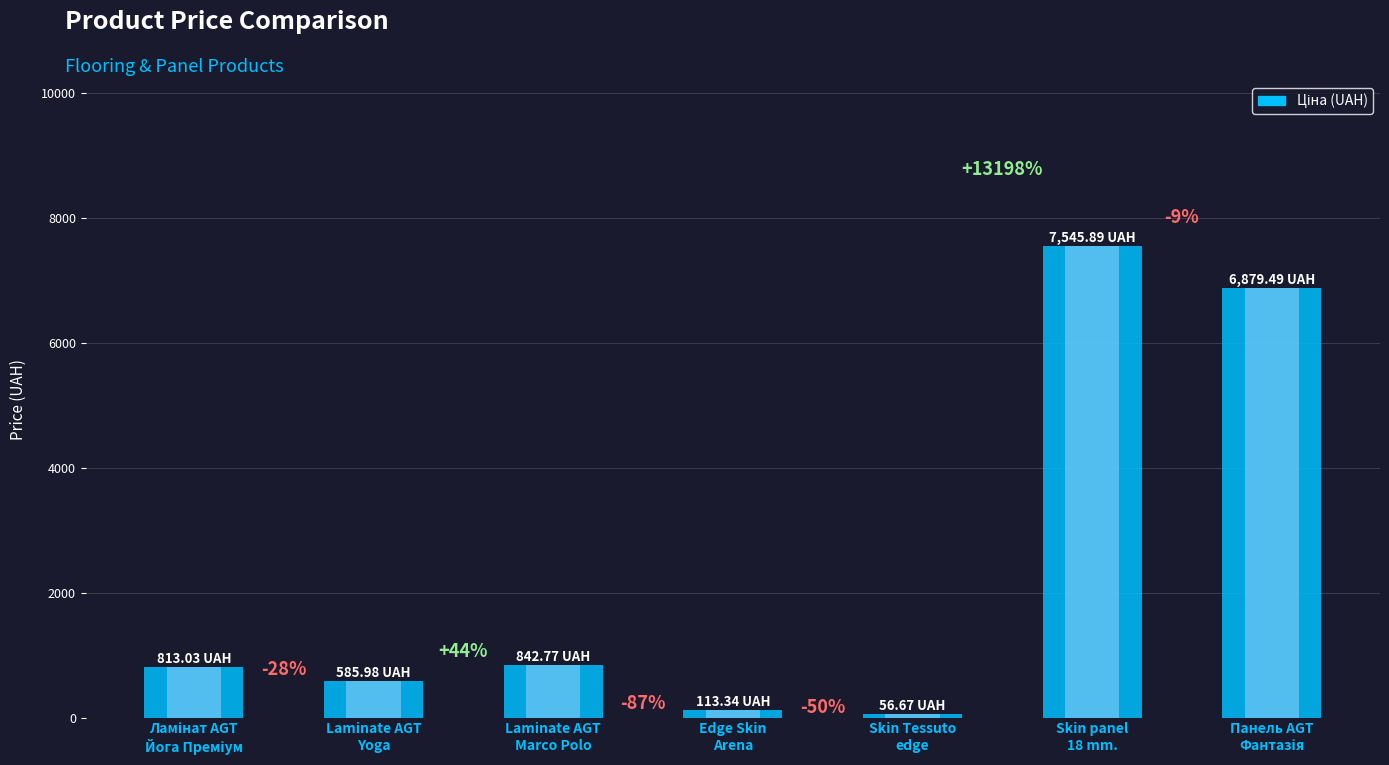

At how many categories does at least one series exceed 6027?

2